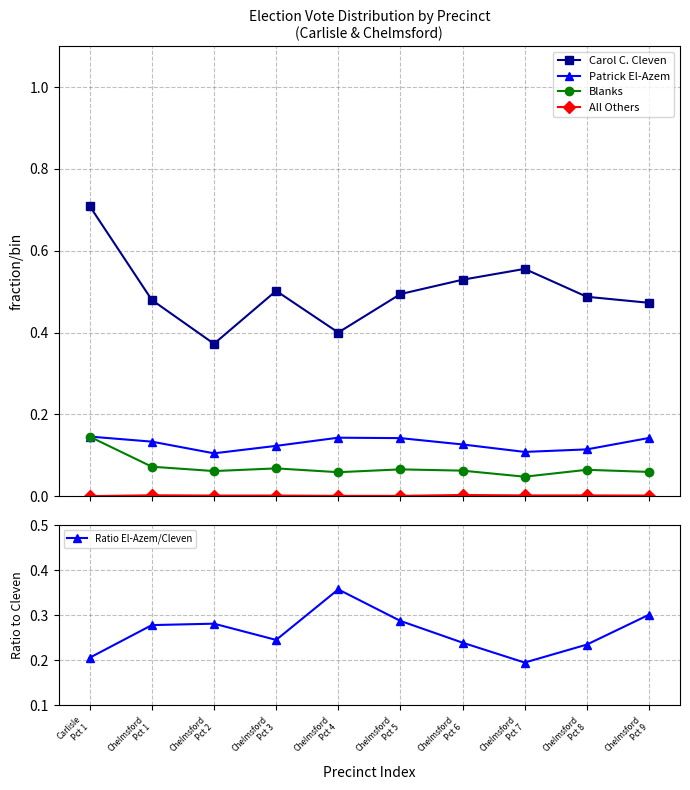

The Blanks series shows 0.1 at Carlisle
Pct 1. True or false?

True